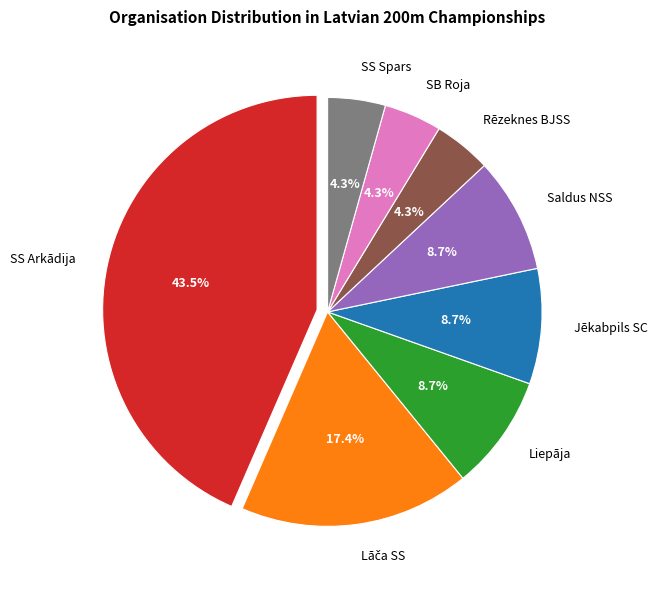

Combined, do Saldus NSS and SS Arkādija account for over 50%?

Yes